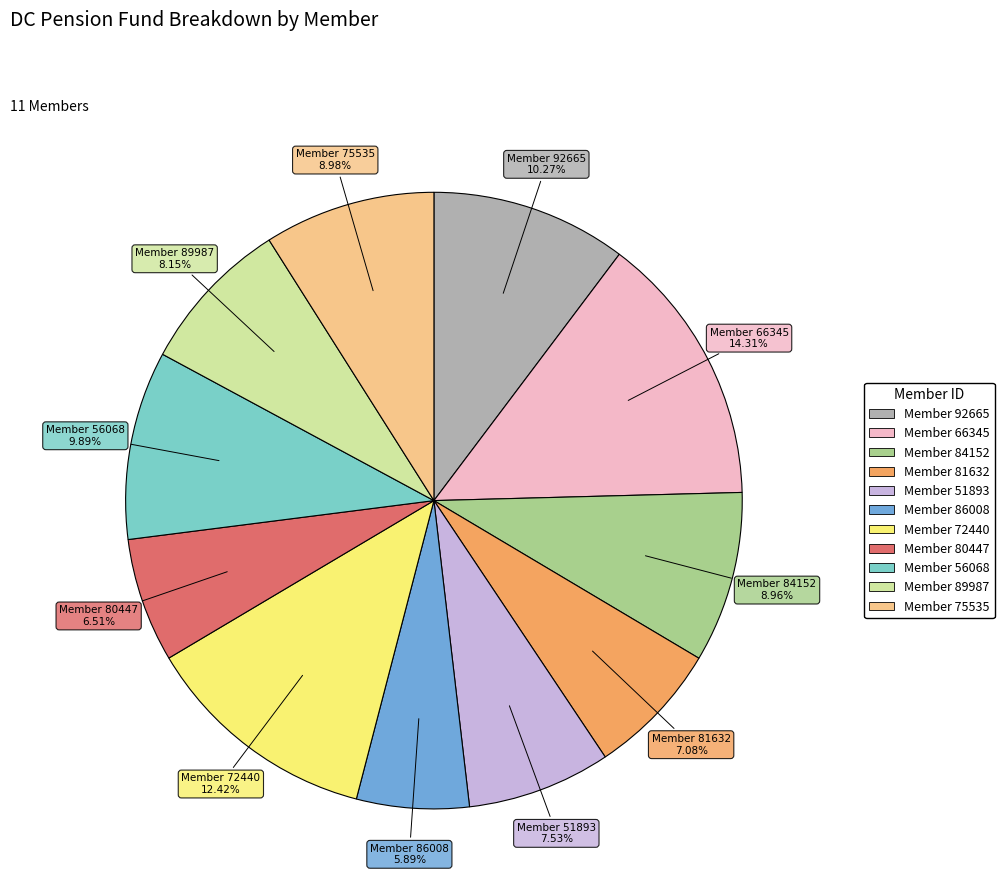

Does any single category account for the majority?

No